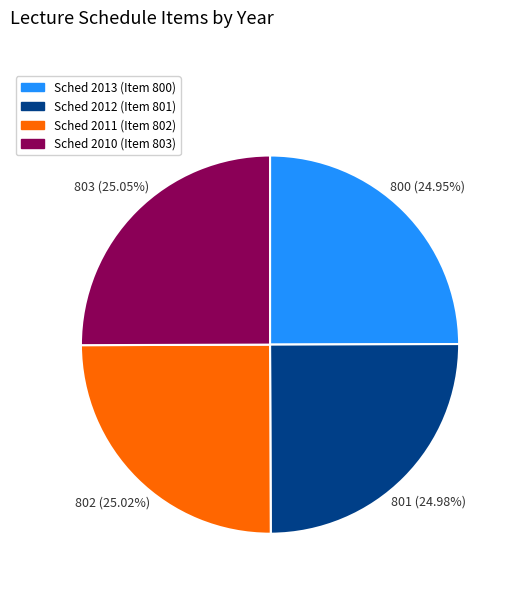

Is there a majority slice in this chart?

No